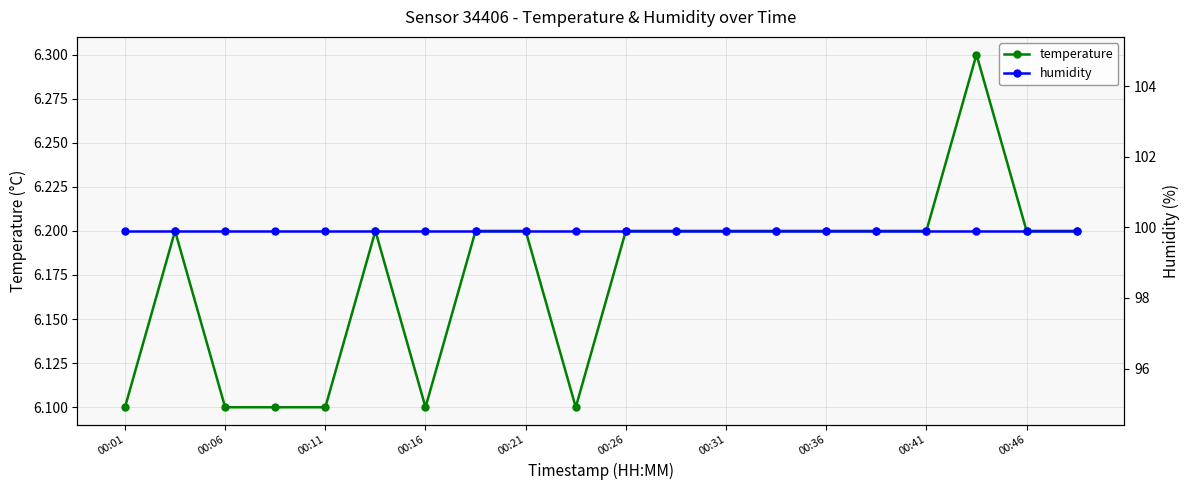

The value of humidity at 13 is 61.6. True or false?

False